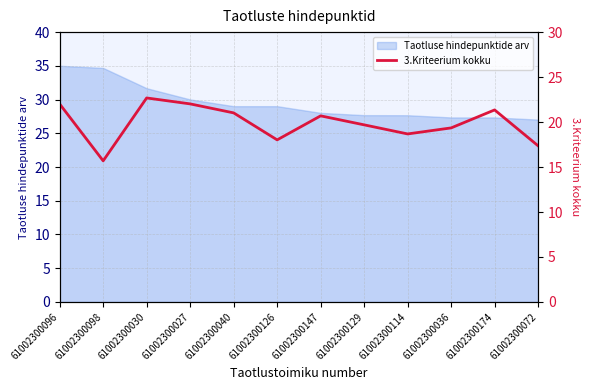

The value at 61002300174 is 31.9. True or false?

False